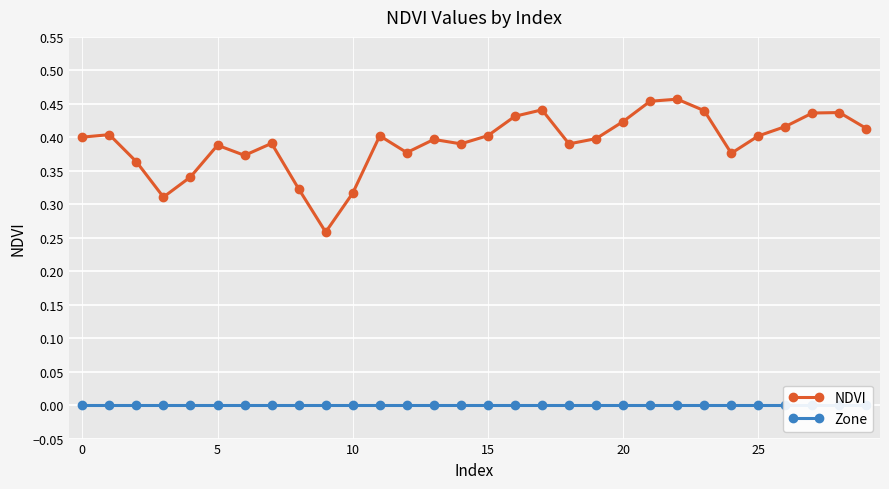

True or false: NDVI has more than 0 interior local peaks.

True